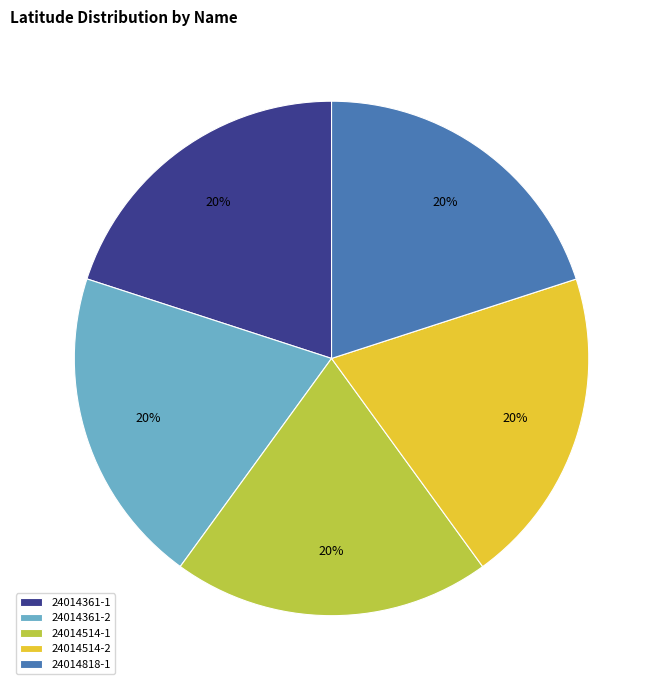

Is it true that 24014361-1 is 35% of the pie?

False